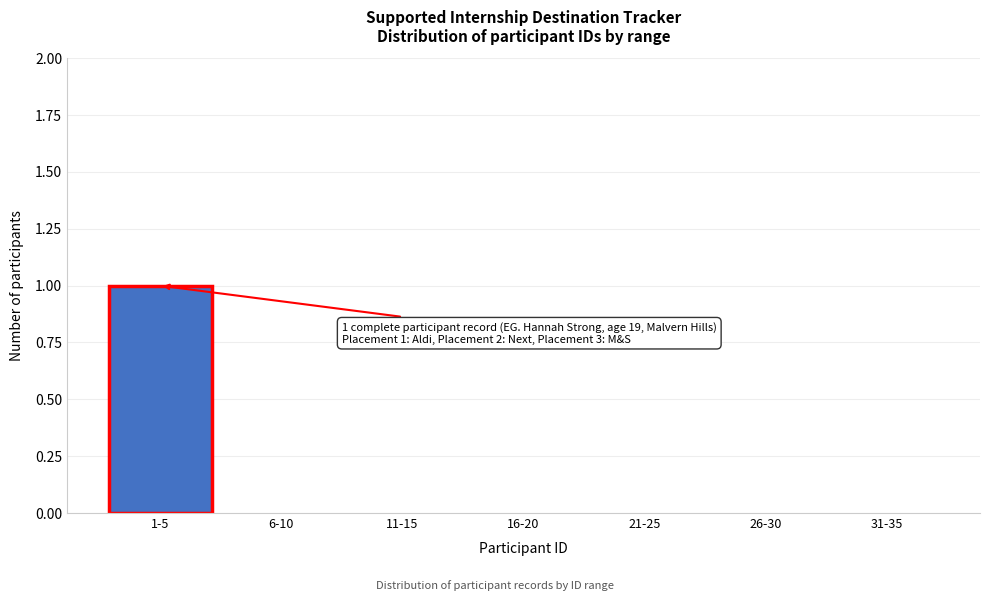

Reading left to right, what are all the values shown in this chart?

1-5=1	6-10=0	11-15=0	16-20=0	21-25=0	26-30=0	31-35=0